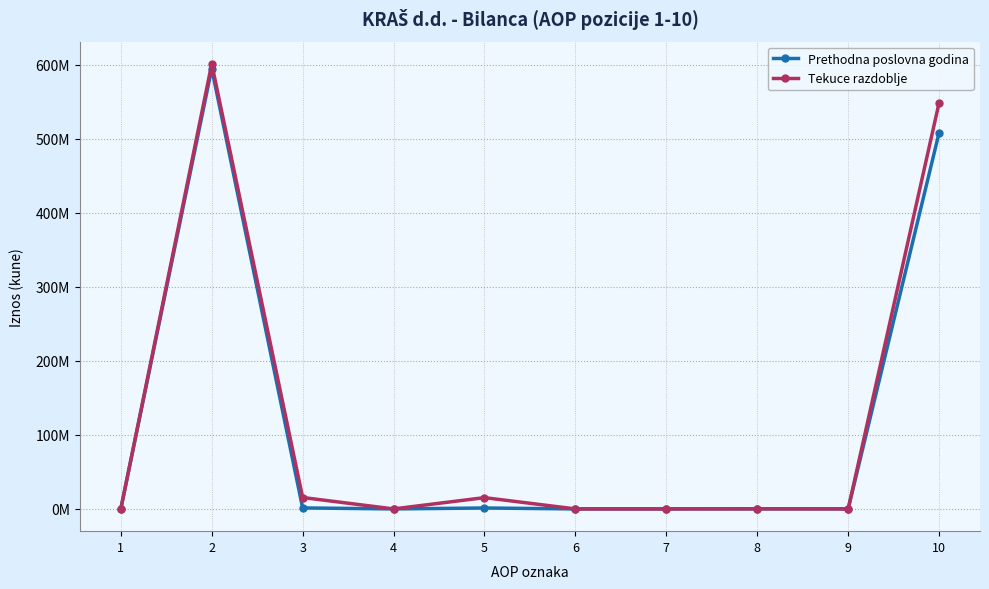

Where do Prethodna poslovna godina and Tekuce razdoblje first cross each other?

8 and 9